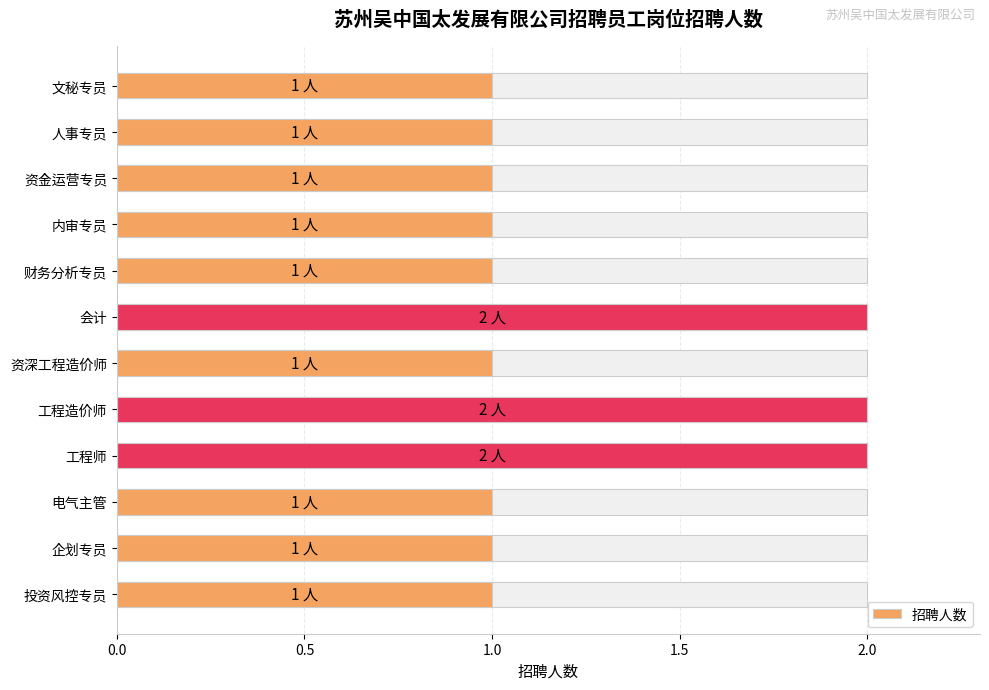

True or false: the data shows 2 at 资金运营专员.

False